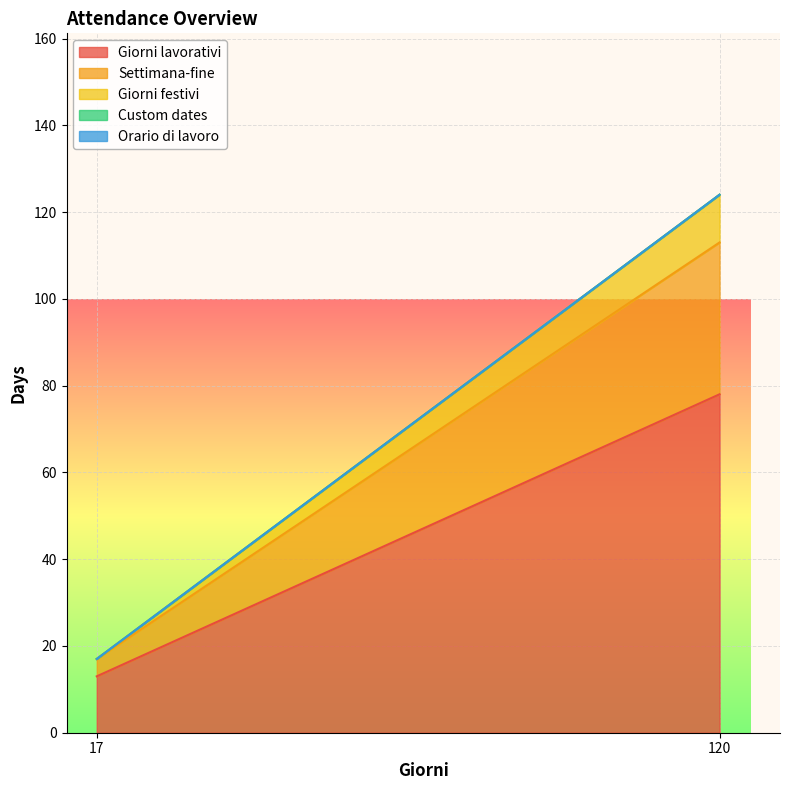

Count the number of categories in the chart.

2